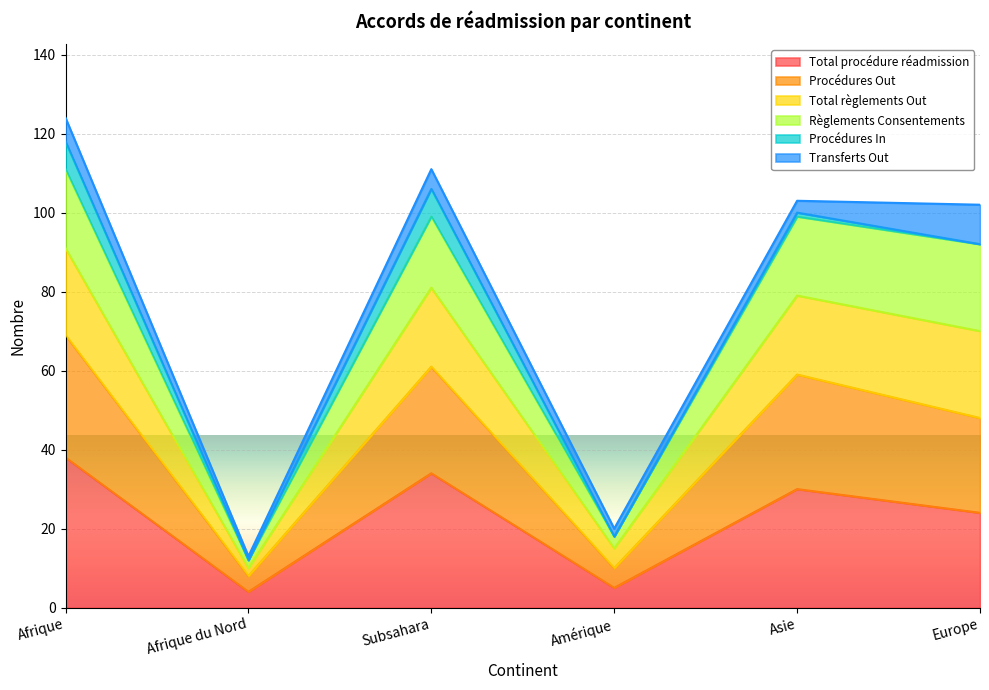

What is the minimum value for Total procédure réadmission?

4